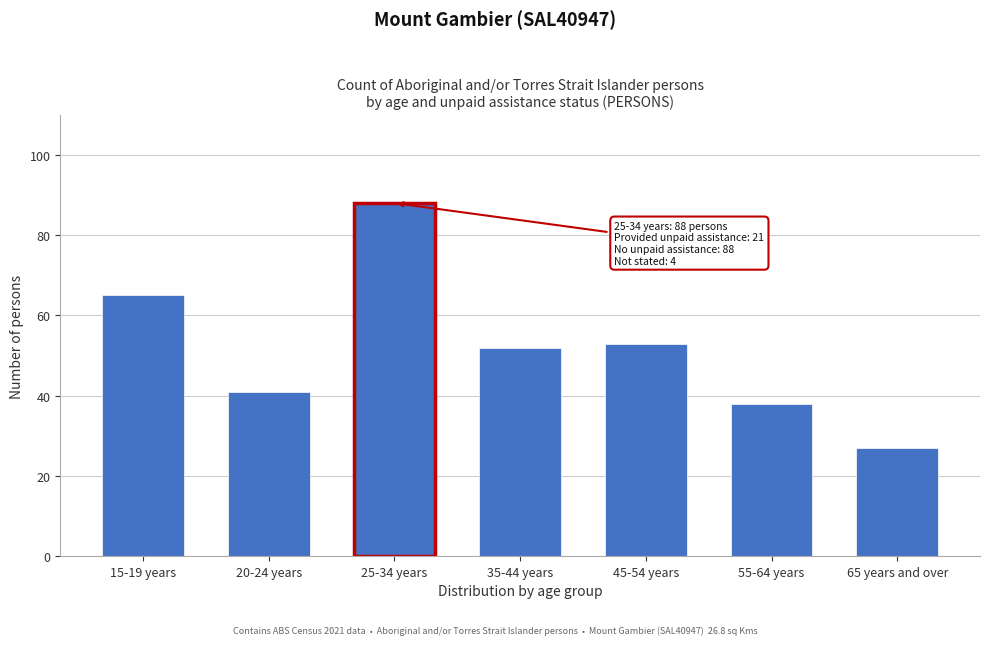

Reading left to right, what are all the values shown in this chart?

65	41	88	52	53	38	27